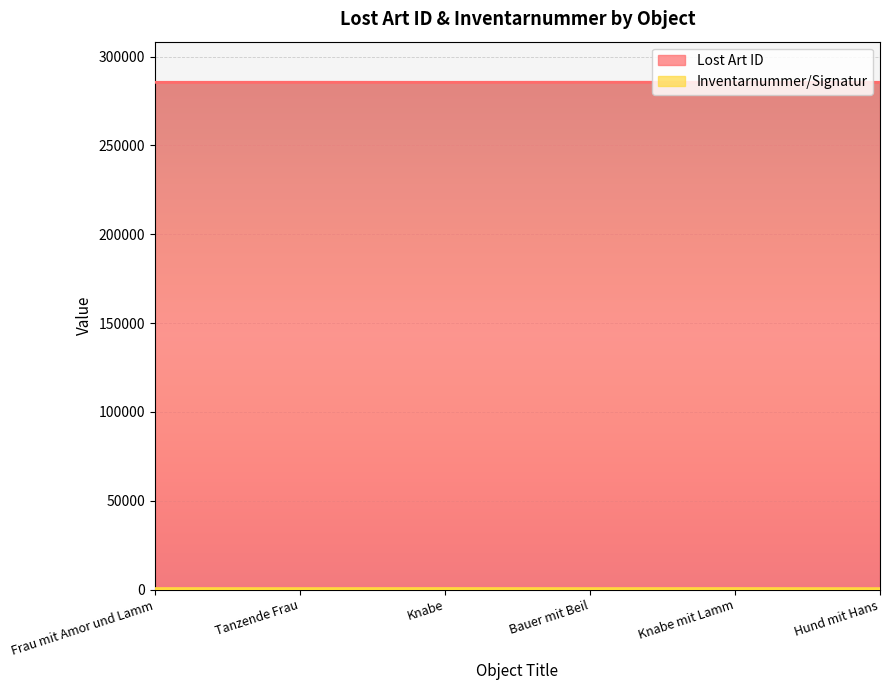

Which series has the largest range (max minus min)?

Inventarnummer/Signatur